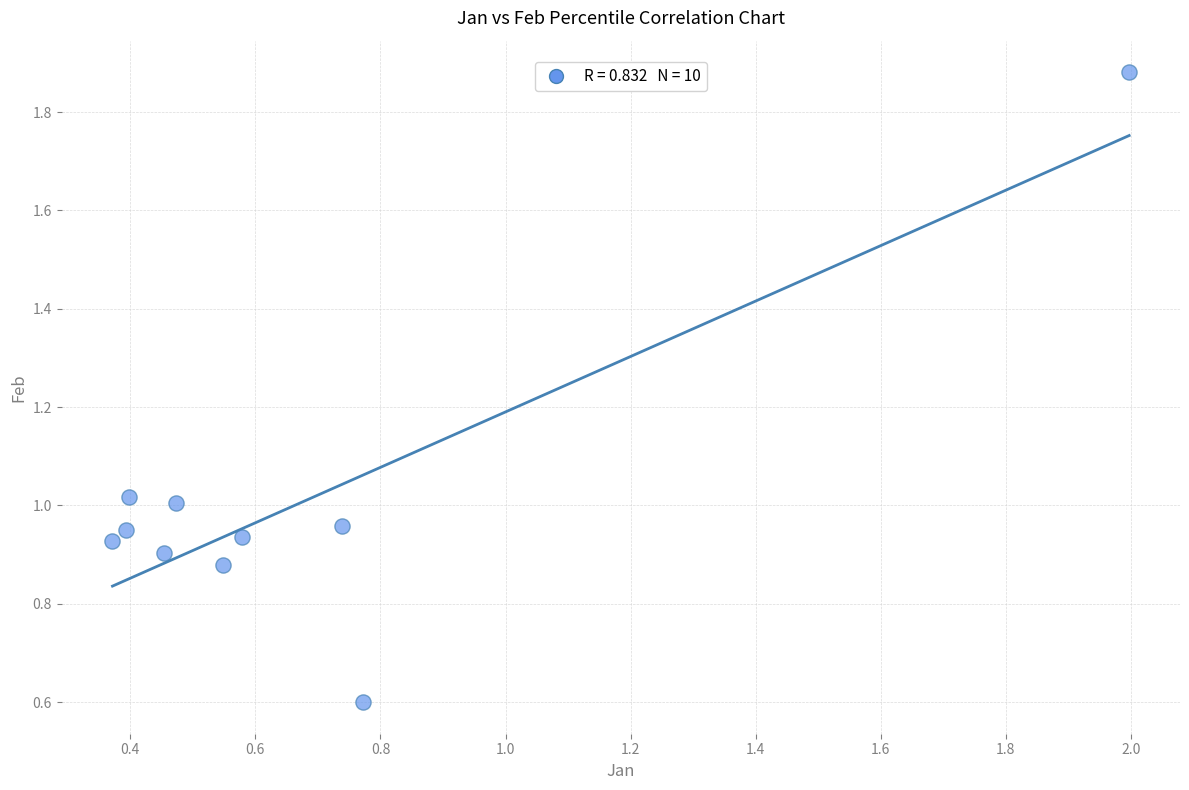

What is the range of Y values (max minus min)?

1.3